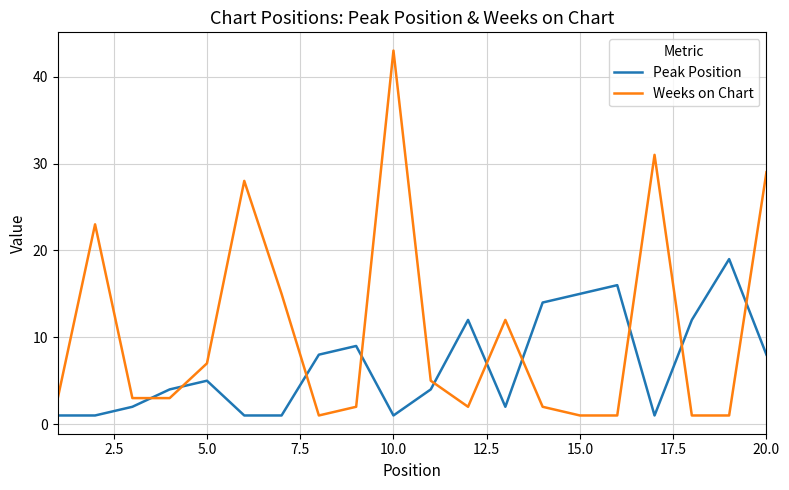

Rank the series by their maximum value, from lowest to highest.

Peak Position, Weeks on Chart